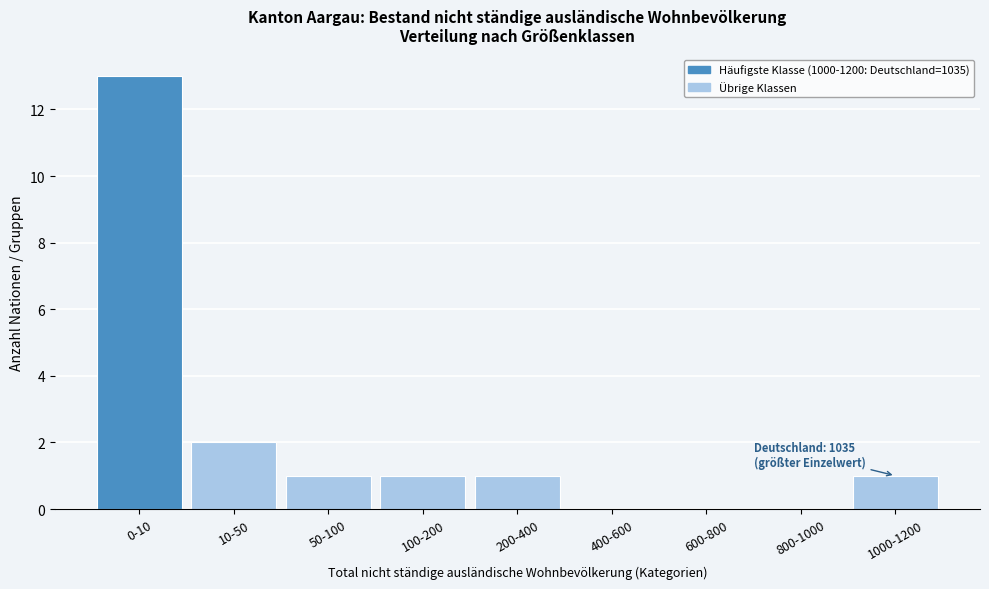

Reading right to left, what are all the values shown in this chart?

1000-1200=1	800-1000=0	600-800=0	400-600=0	200-400=1	100-200=1	50-100=1	10-50=2	0-10=13